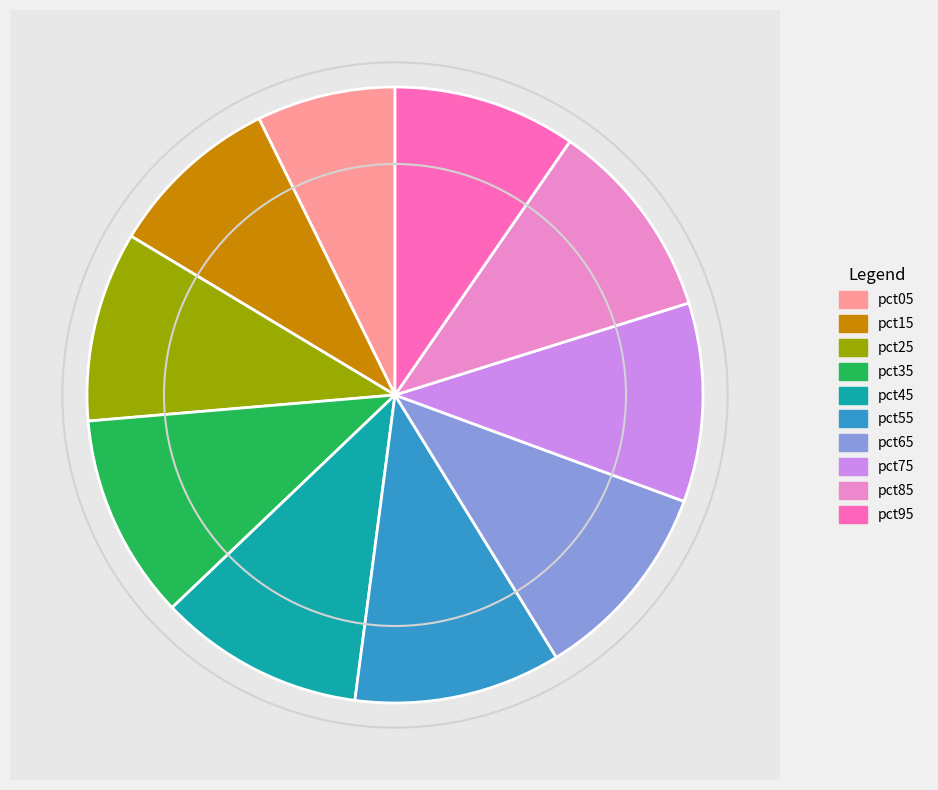

To the nearest percent, what percentage of the pie is pct65?

11%